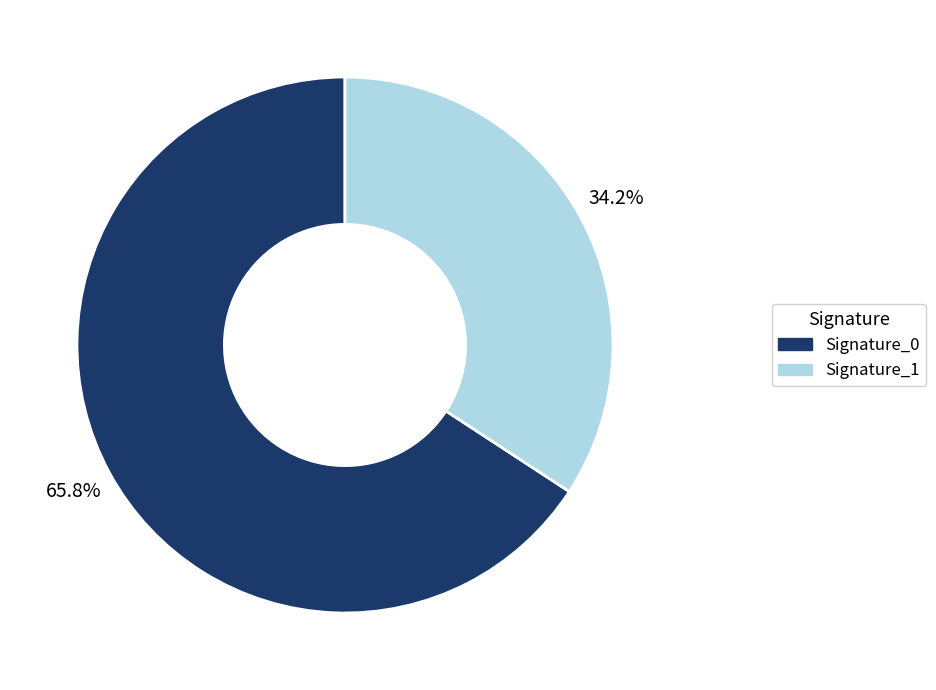

Is there any slice that represents more than half of the pie?

Yes